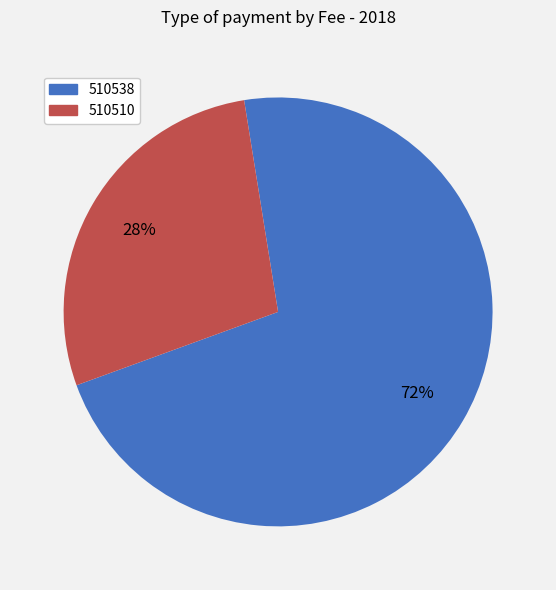

The 510510 slice represents 19% of the pie. True or false?

False